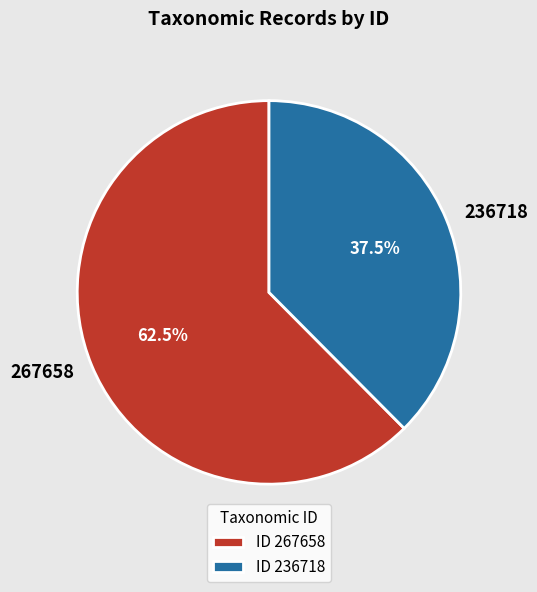

The 236718 slice represents 23% of the pie. True or false?

False